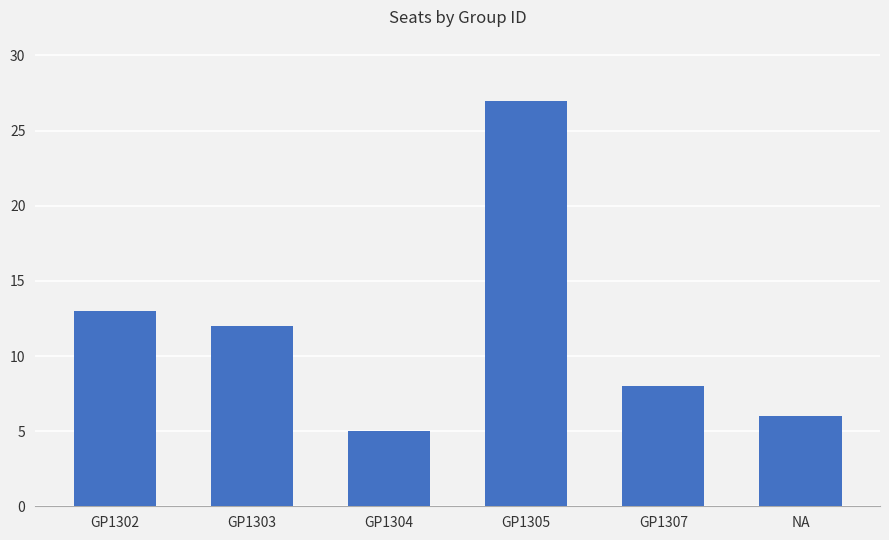

Reading left to right, what are all the values shown in this chart?

GP1302=13	GP1303=12	GP1304=5	GP1305=27	GP1307=8	NA=6